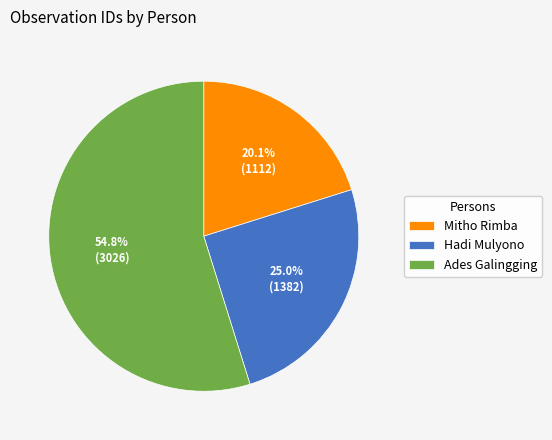

Count the number of slices in the pie.

3